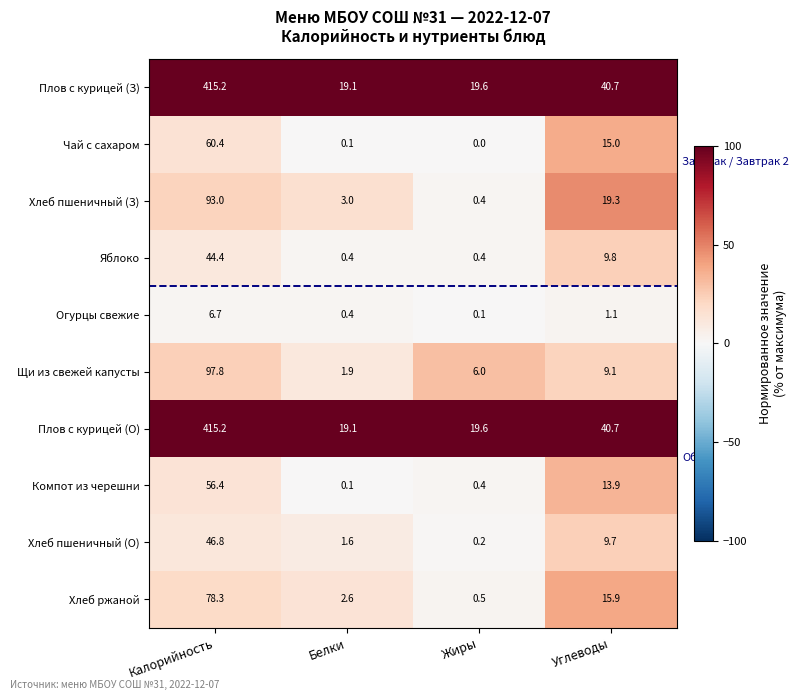

Which category has the lowest value in the Хлеб пшеничный (З) series?

Жиры